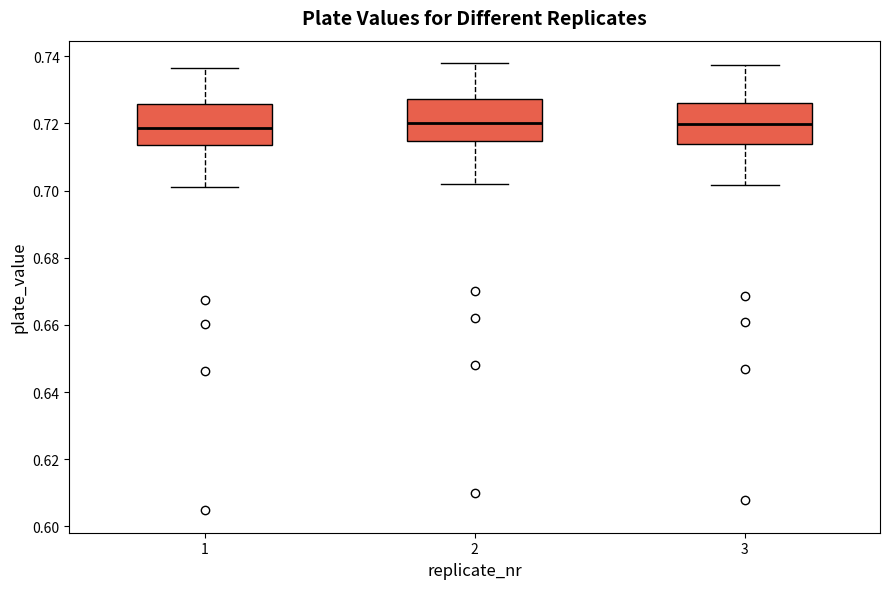

Where does the median line of the box at x = 2 sit on the y-axis? The values are not printed on the chart, so give them approximately, as read against the axis.

0.720